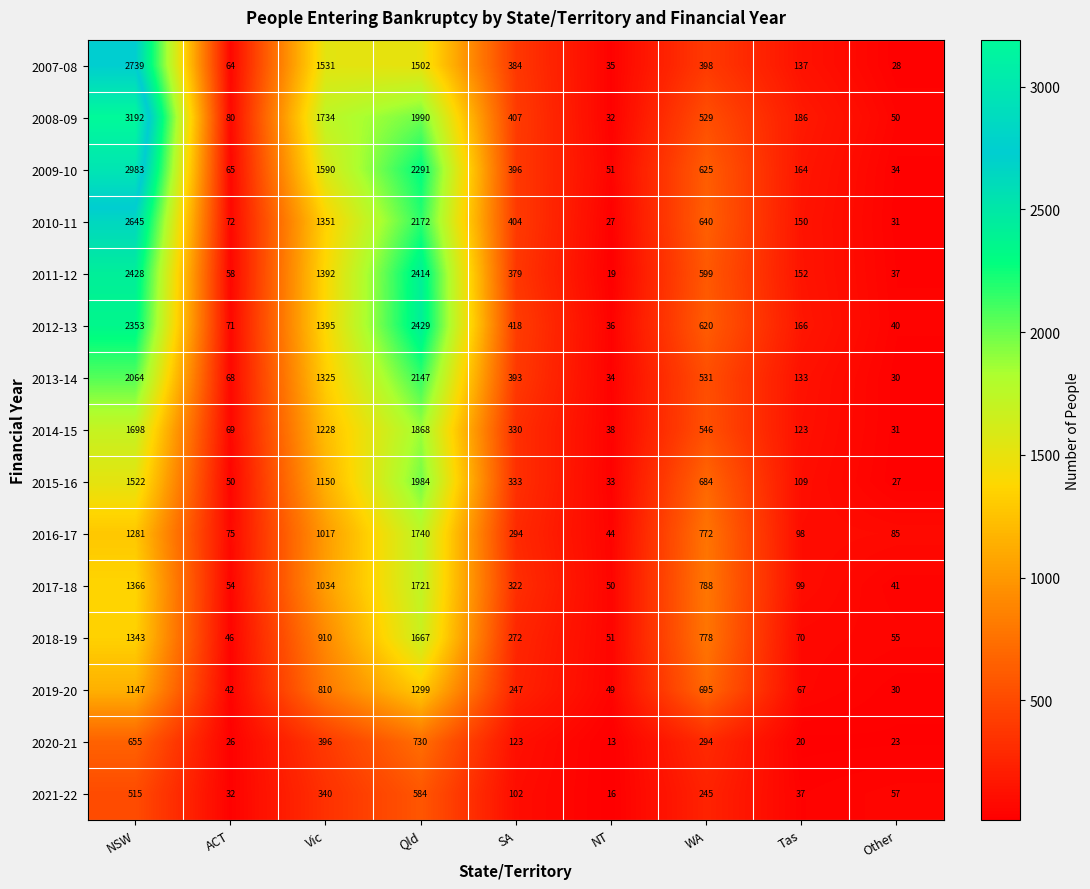

What is the minimum value shown in the chart?

13